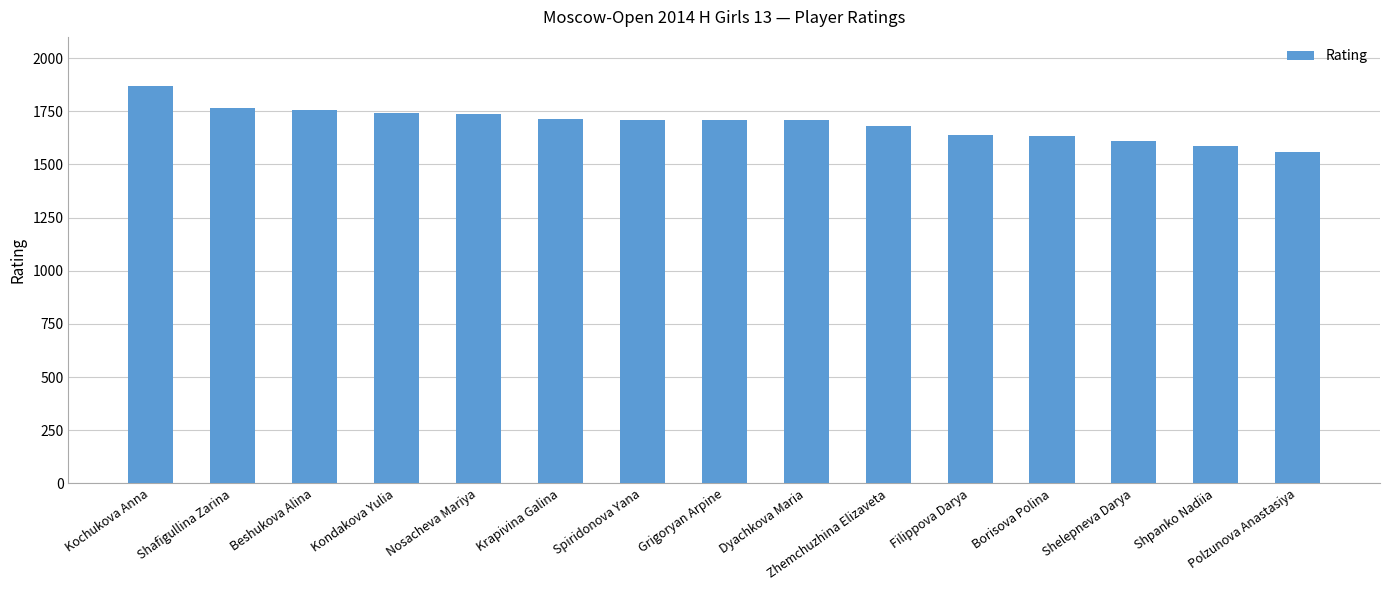

At which label does the data first exceed 1710?

Kochukova Anna